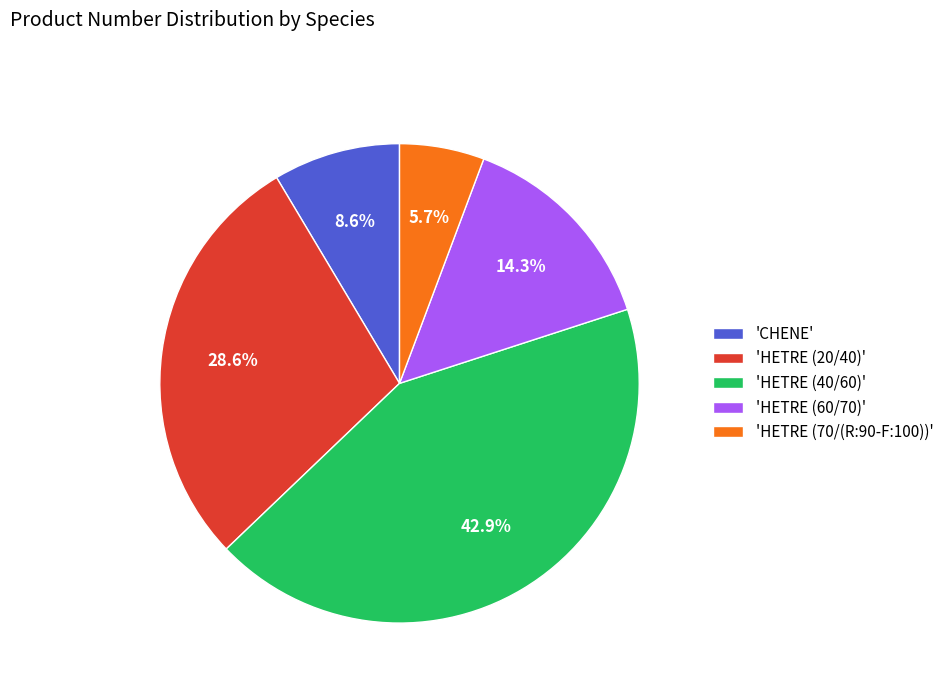

Is there a majority slice in this chart?

No